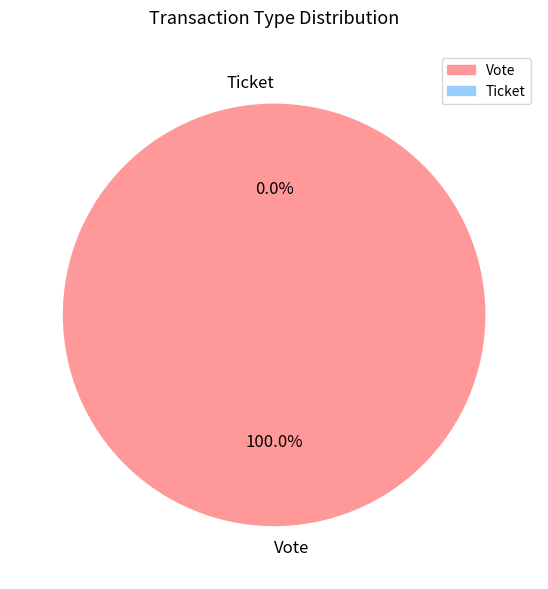

True or false: Vote accounts for 99% of the total.

False